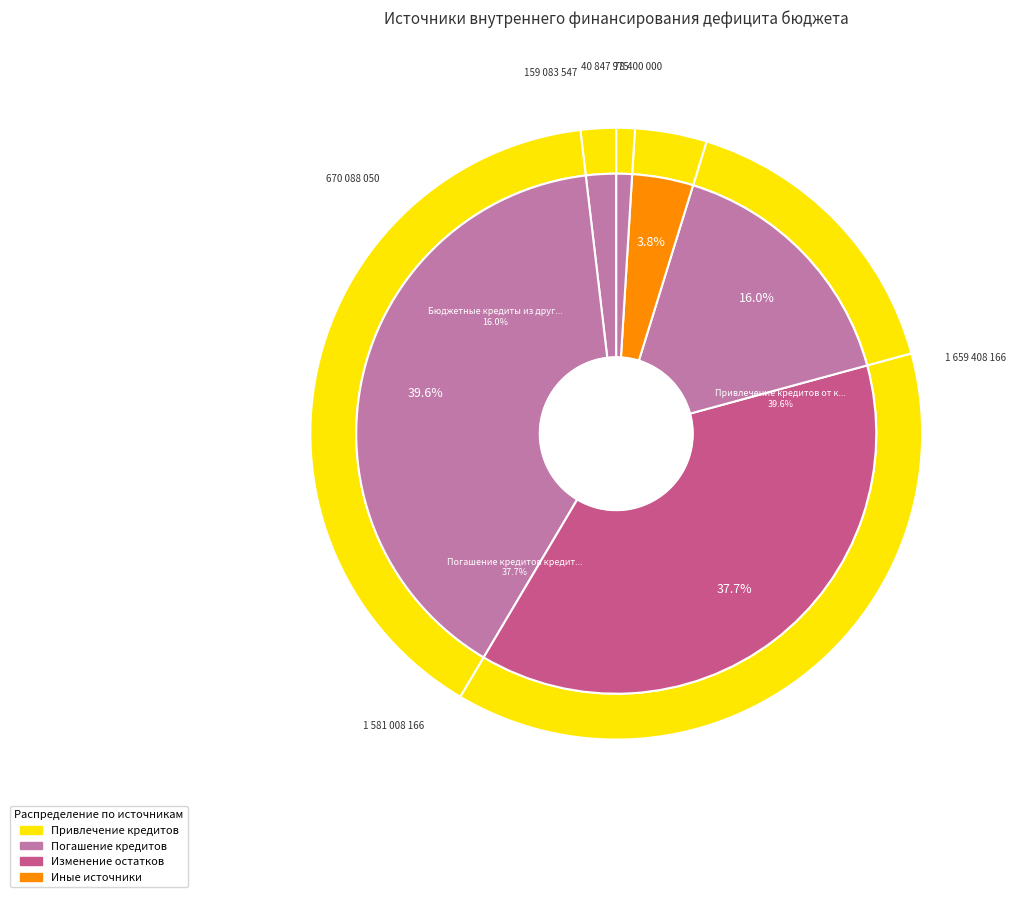

How many segments does this pie chart have?

6